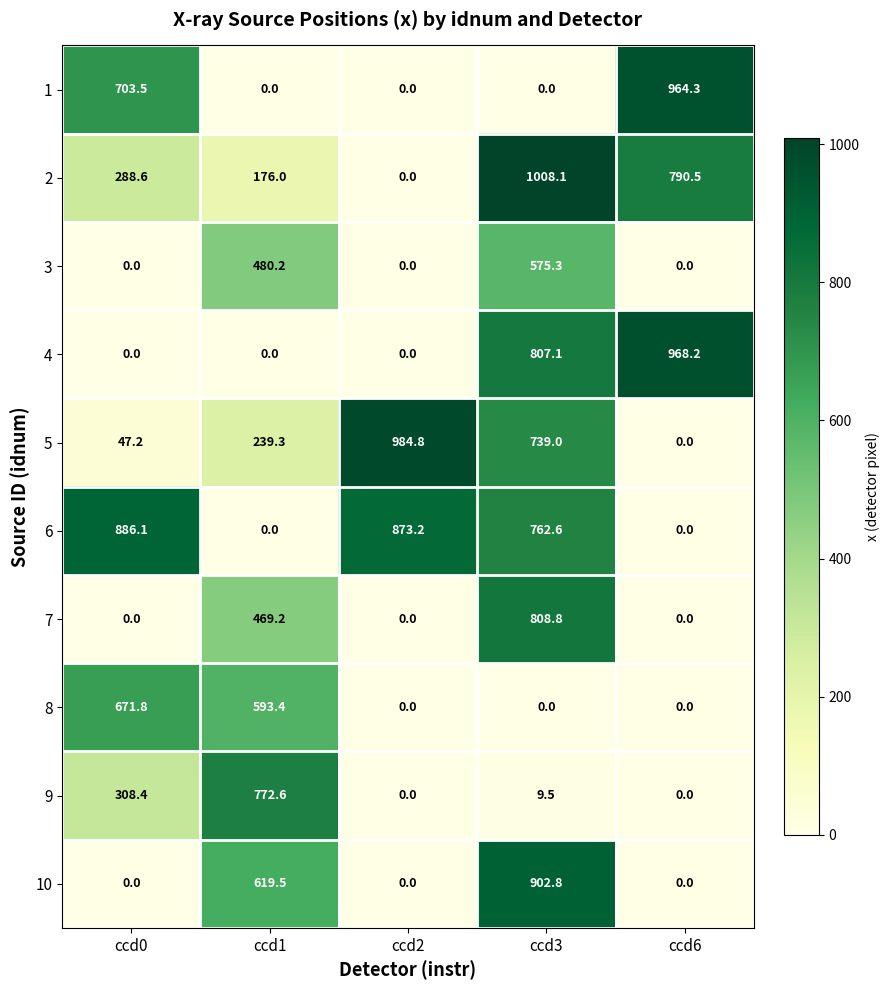

What is the difference between the second highest and minimum values in the 4 series?

807.1